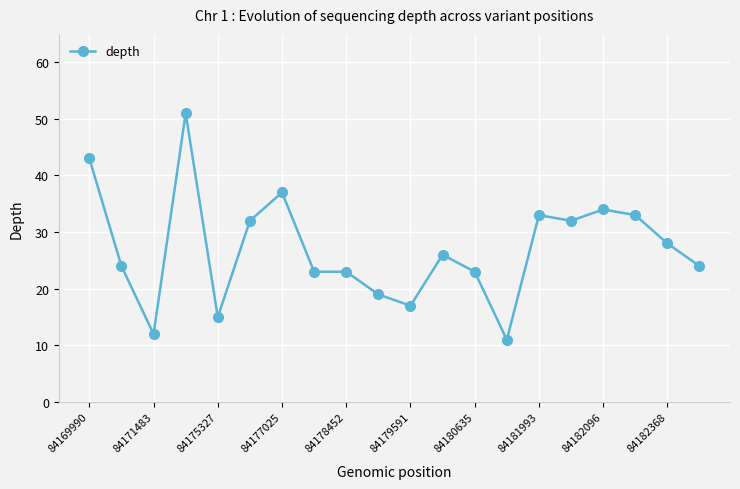

What is the value of the 6th point from the left?

32